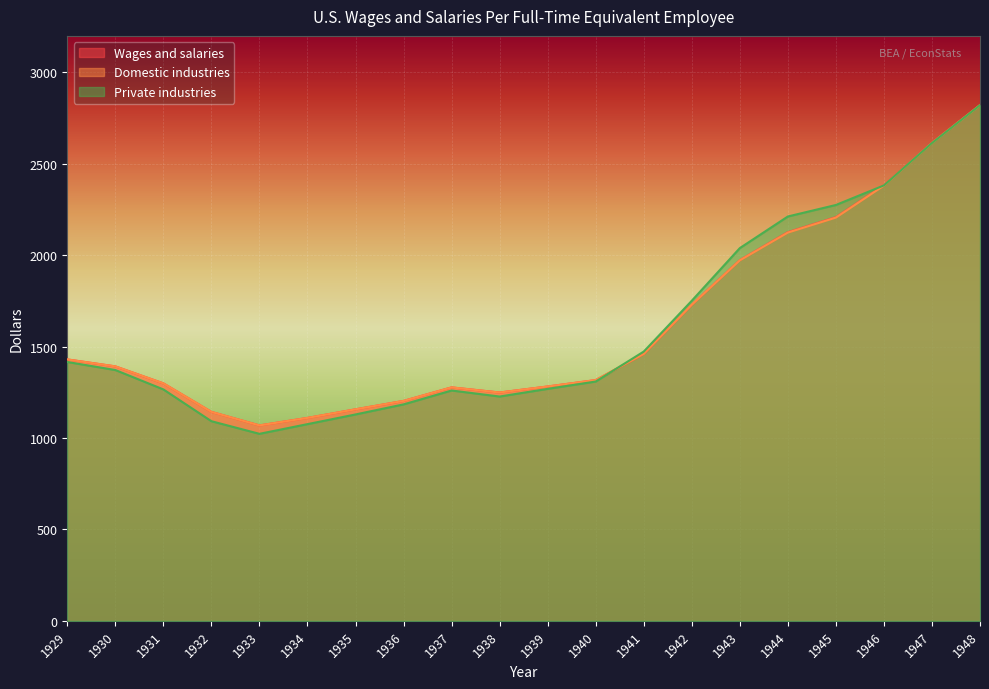

Where is Private industries nearest to the value 1922?

1943